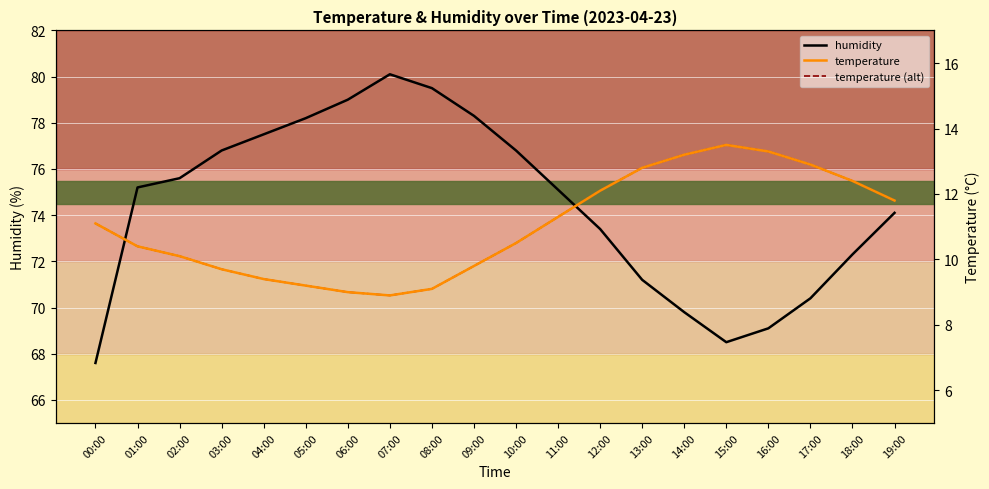

Reading right to left, list all the values displayed in this chart.

humidity: 74.1	72.3	70.4	69.1	68.5	69.8	71.2	73.4	75.1	76.8	78.3	79.5	80.1	79.0	78.2	77.5	76.8	75.6	75.2	67.6
temperature: 11.8	12.4	12.9	13.3	13.5	13.2	12.8	12.1	11.3	10.5	9.8	9.1	8.9	9.0	9.2	9.4	9.7	10.1	10.4	11.1
temperature (alt): 11.8	12.4	12.9	13.3	13.5	13.2	12.8	12.1	11.3	10.5	9.8	9.1	8.9	9.0	9.2	9.4	9.7	10.1	10.4	11.1